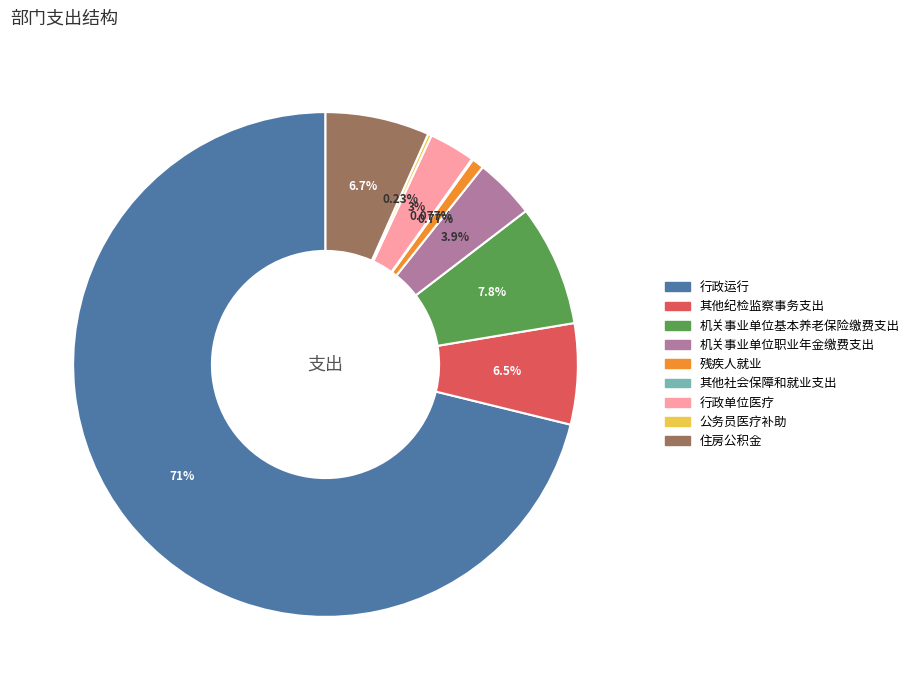

True or false: 其他纪检监察事务支出 accounts for 14% of the total.

False